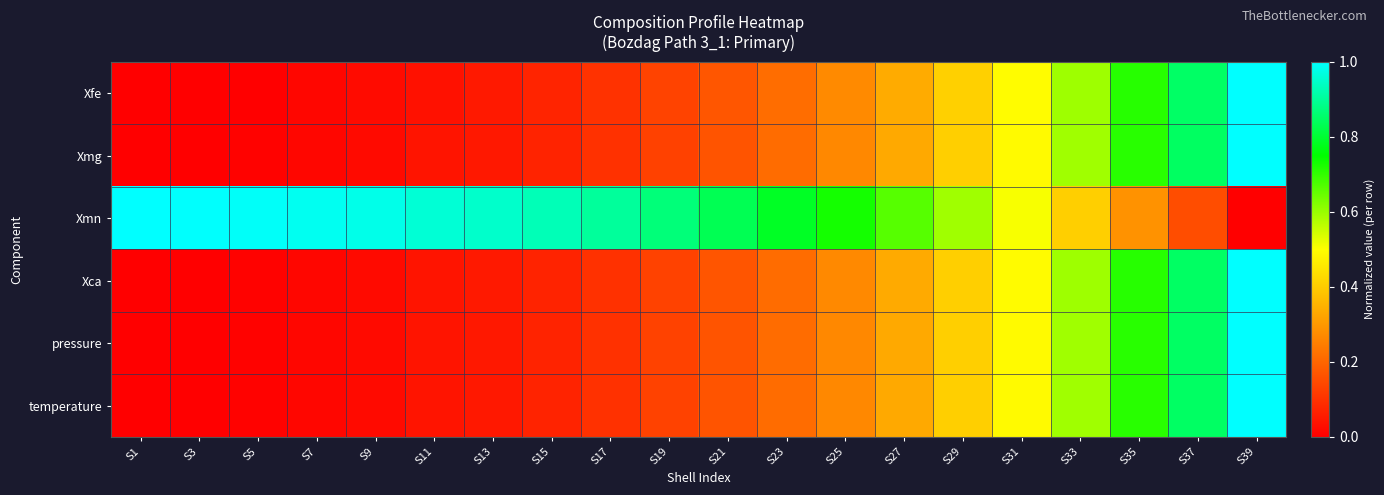

Which label corresponds to the largest value in the chart?

S39